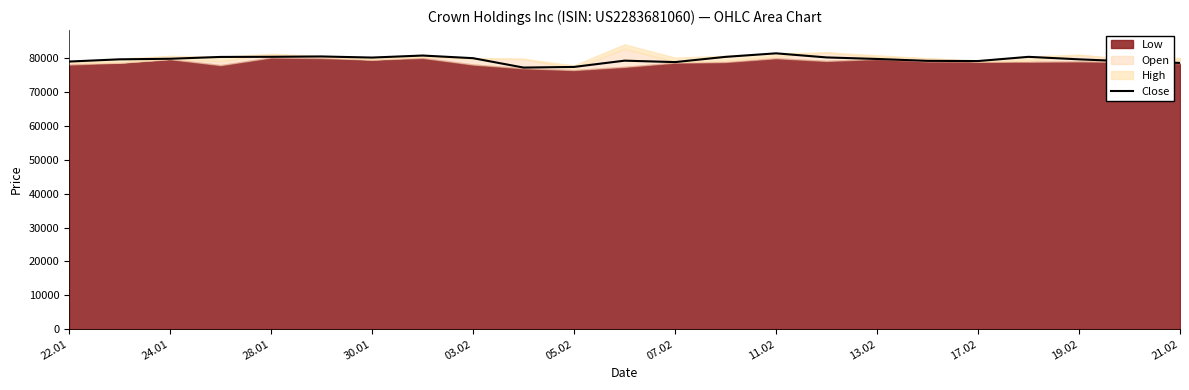

The value of Close at 07.02 is 78908. True or false?

True